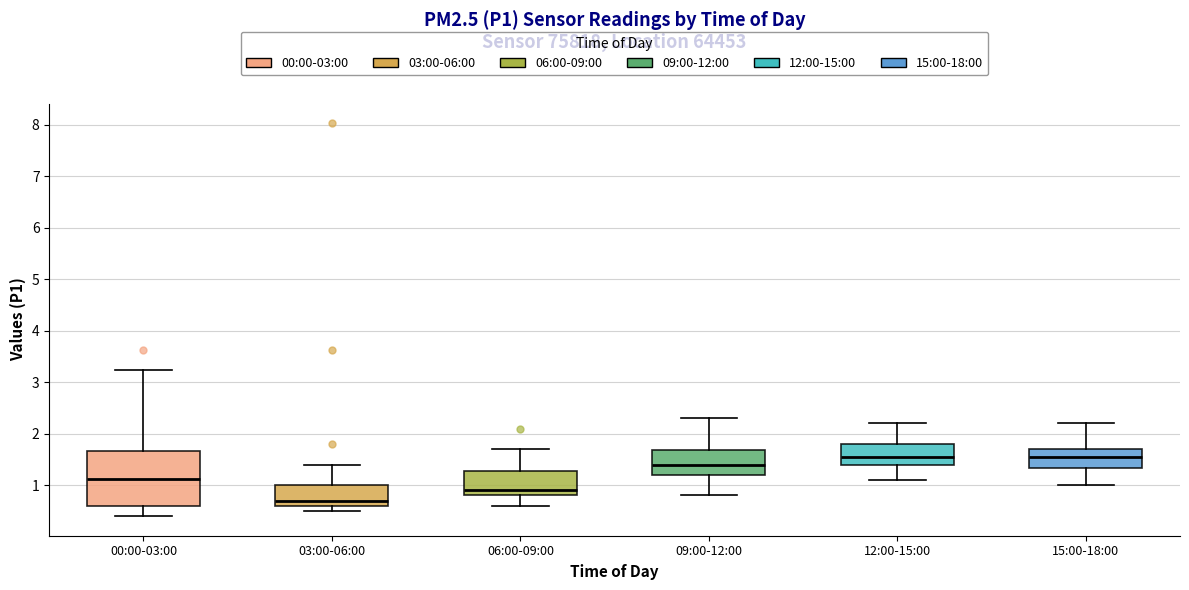

Reading left to right, transcribe this box plot: for each box, give where its median line is, the range the box spans, and where its two whiskers end, as read against the y-axis. The values are not printed on the chart, so give them approximately, as read against the axis.

00:00-03:00: median 1.1, box 0.6 to 1.7, whiskers 0.4 to 3.2
03:00-06:00: median 0.7, box 0.6 to 1.0, whiskers 0.5 to 1.4
06:00-09:00: median 0.9, box 0.8 to 1.3, whiskers 0.6 to 1.7
09:00-12:00: median 1.4, box 1.2 to 1.7, whiskers 0.8 to 2.3
12:00-15:00: median 1.6, box 1.4 to 1.8, whiskers 1.1 to 2.2
15:00-18:00: median 1.6, box 1.3 to 1.7, whiskers 1.0 to 2.2